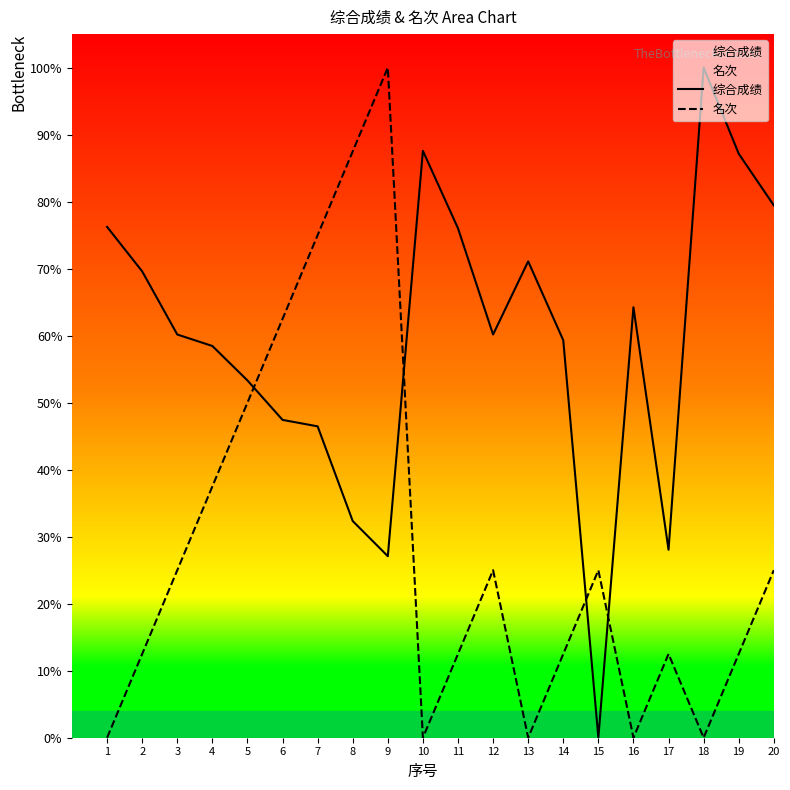

What are all the series names shown in the legend?

综合成绩, 名次